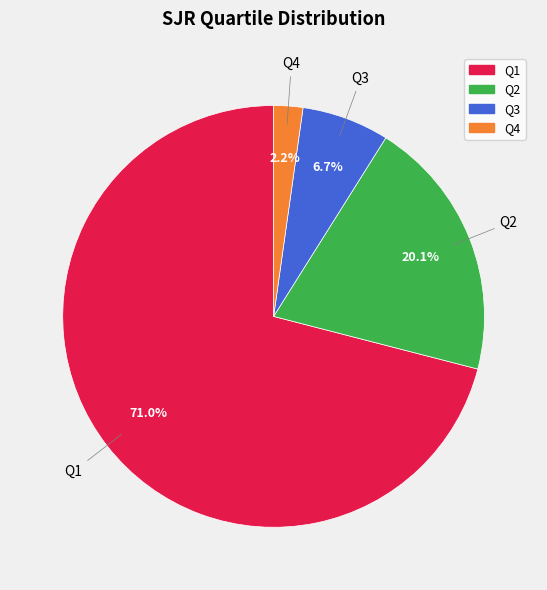

Is it true that Q2 is 27% of the pie?

False